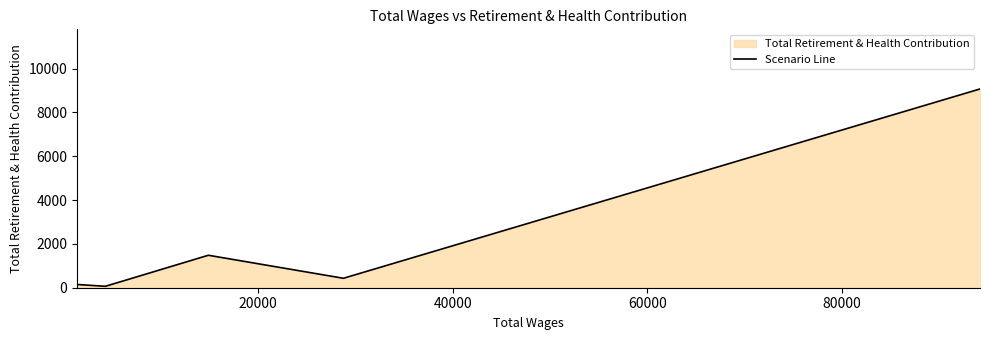

What is the average value?

2239